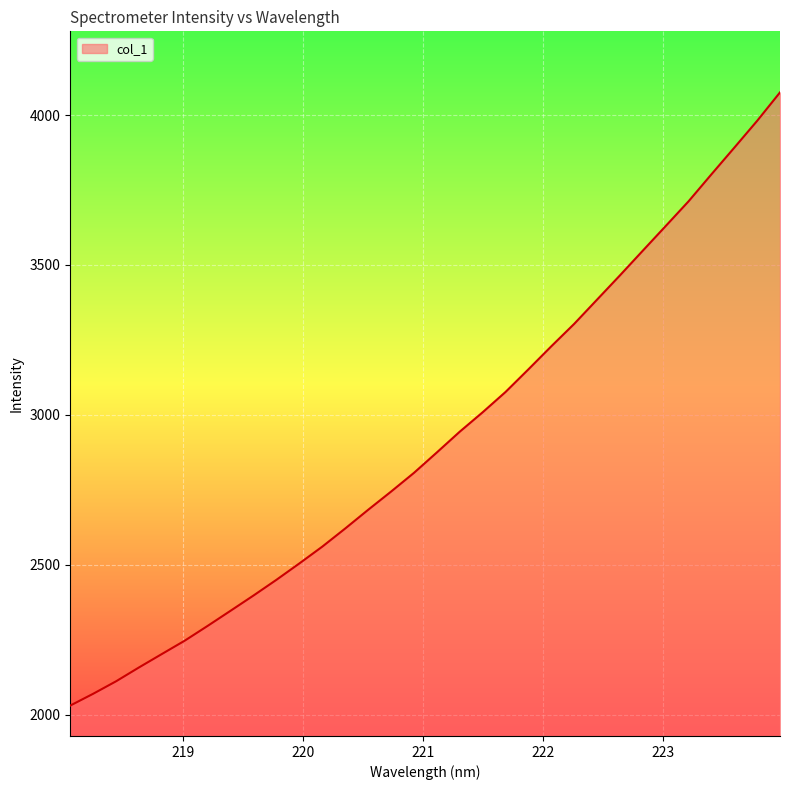

What is the difference between the maximum and minimum values?

2046.0